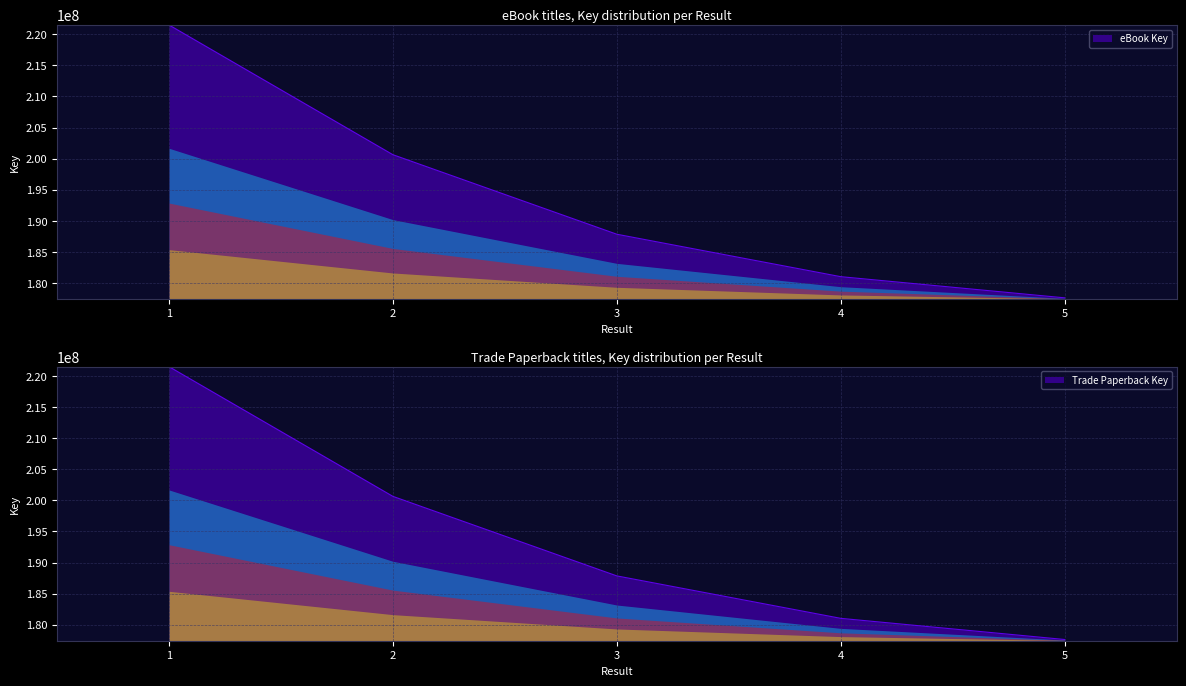

The Trade Paperback Key series shows 318438541 at 5. True or false?

False